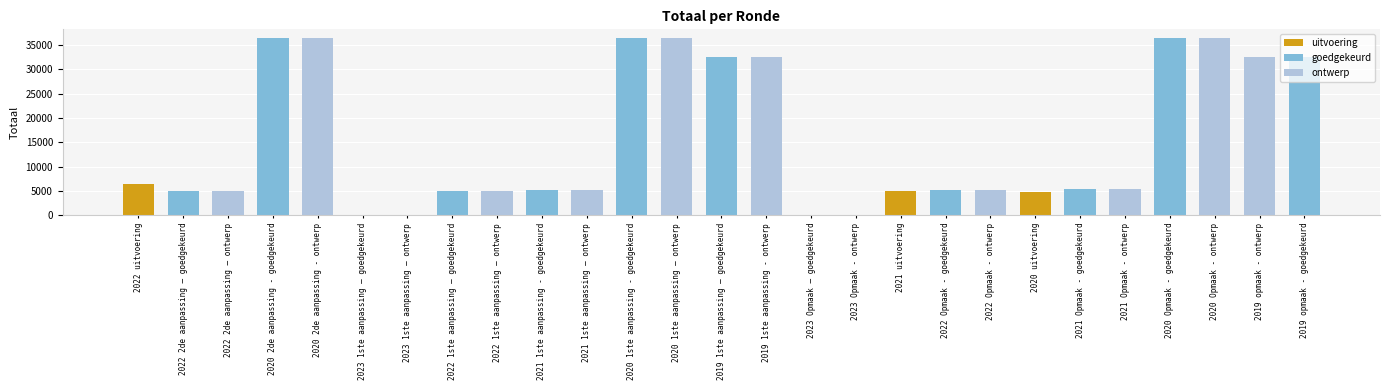

True or false: the data shows 2934 at 2022 2de aanpassing – ontwerp.

False